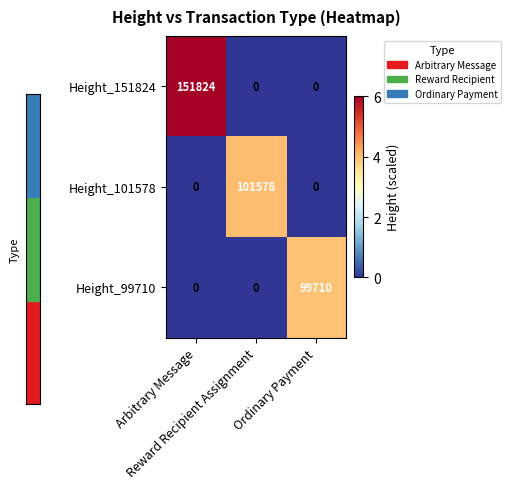

What is the total value across all series at Reward Recipient Assignment?

101578